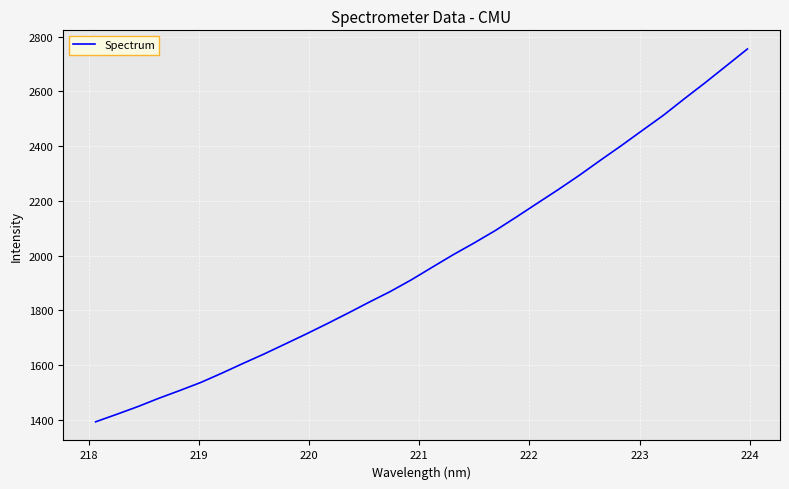

What is the maximum value shown in the chart?

2755.3